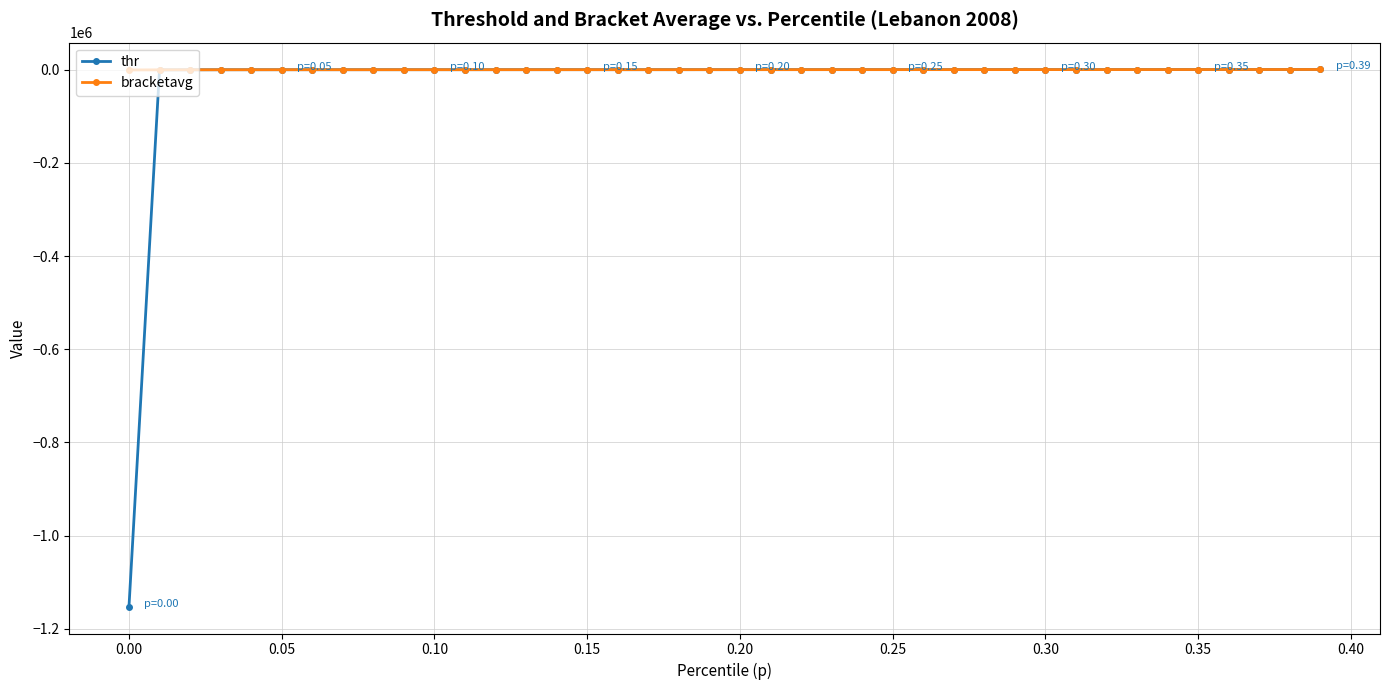

What are all the series names shown in the legend?

thr, bracketavg